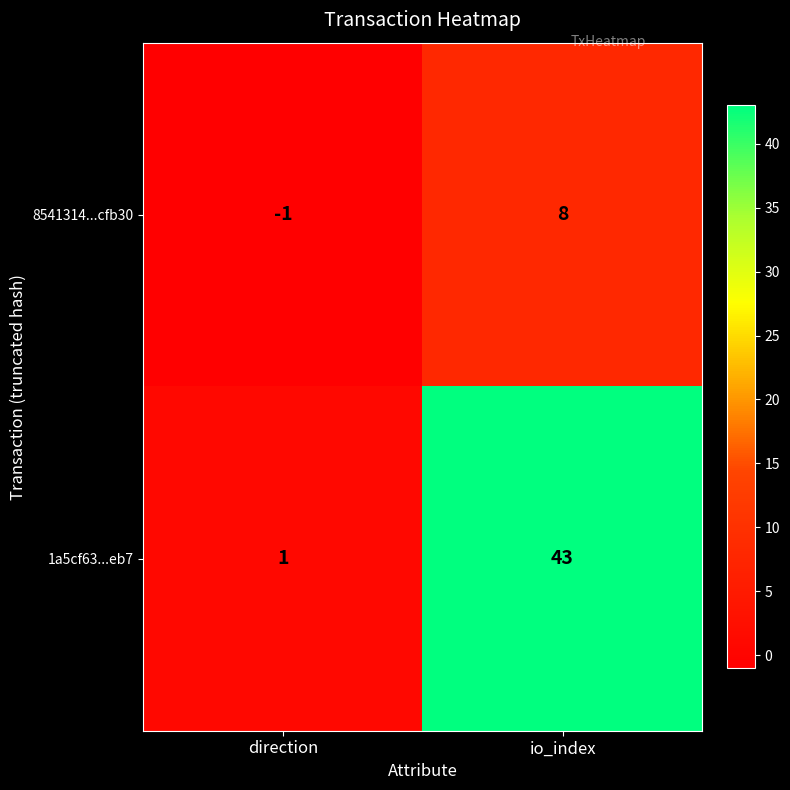

At how many categories does at least one series exceed 15?

1